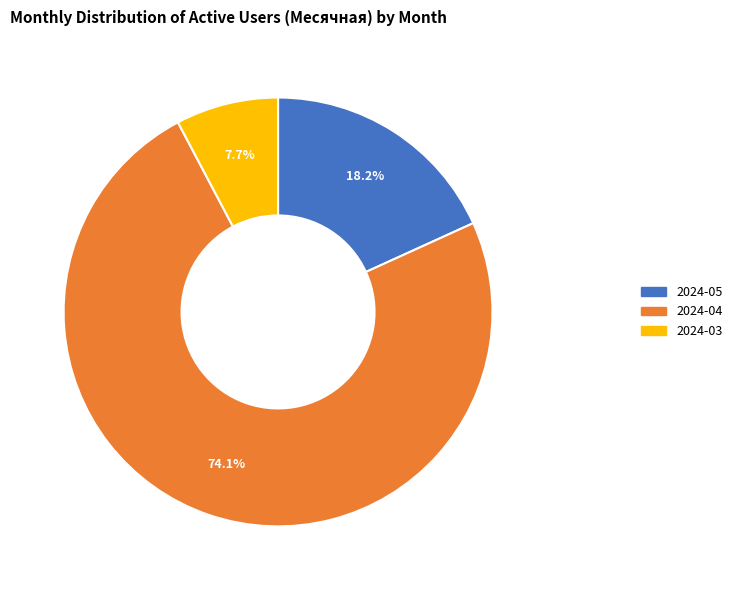

Is there any slice that represents more than half of the pie?

Yes